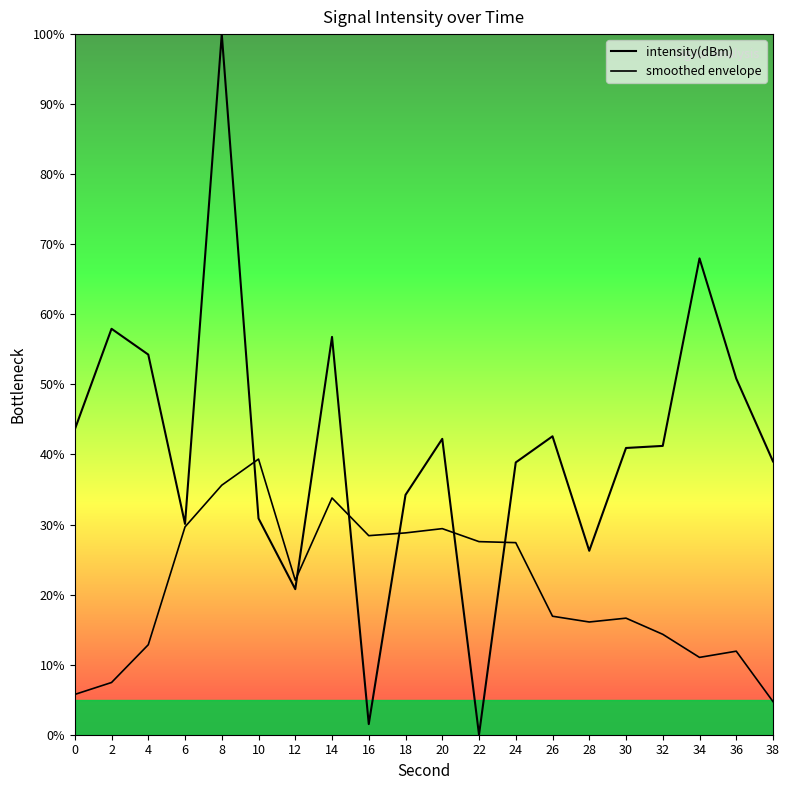

At which label is intensity(dBm) closest to 50?

36